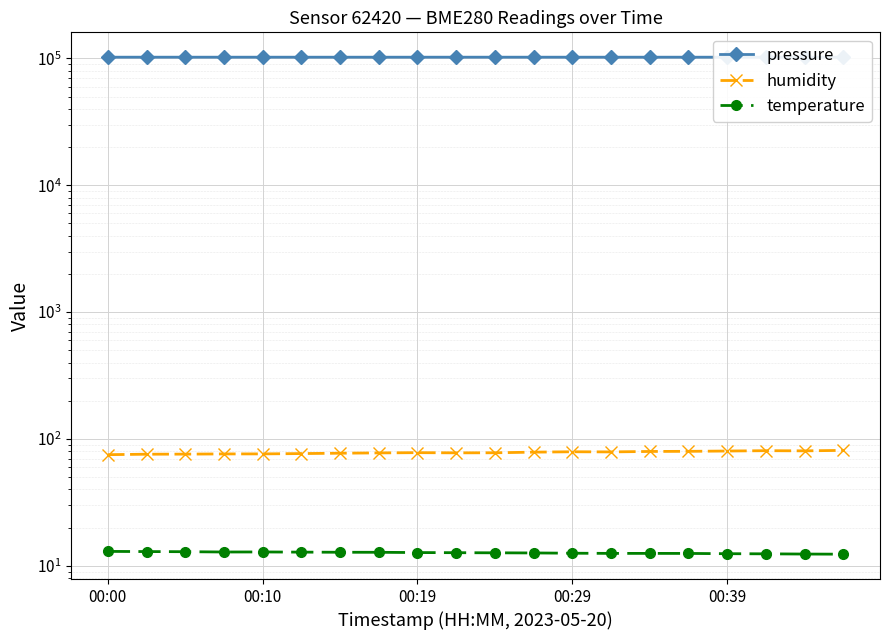

What is the minimum value for humidity?

75.2